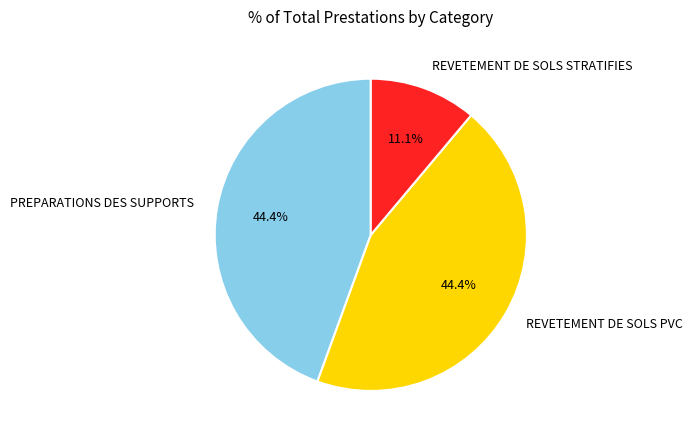

To the nearest percent, what is the difference between the REVETEMENT DE SOLS PVC and REVETEMENT DE SOLS STRATIFIES slice percentages?

33%